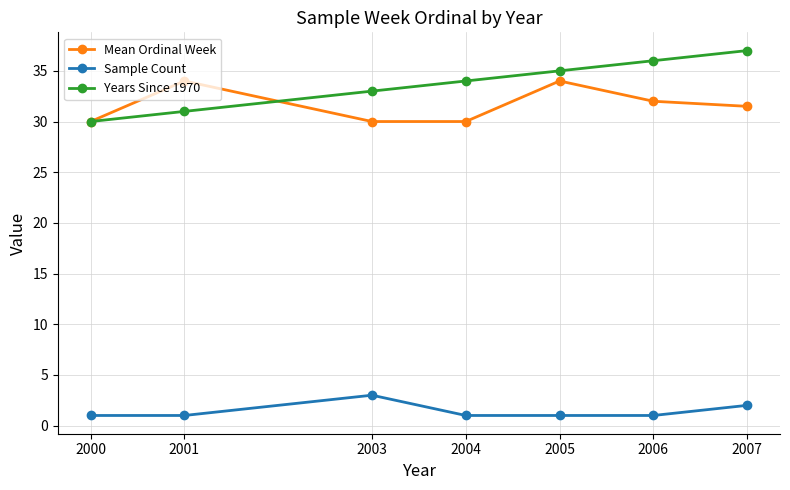

What is the average value of the Sample Count series?

1.4